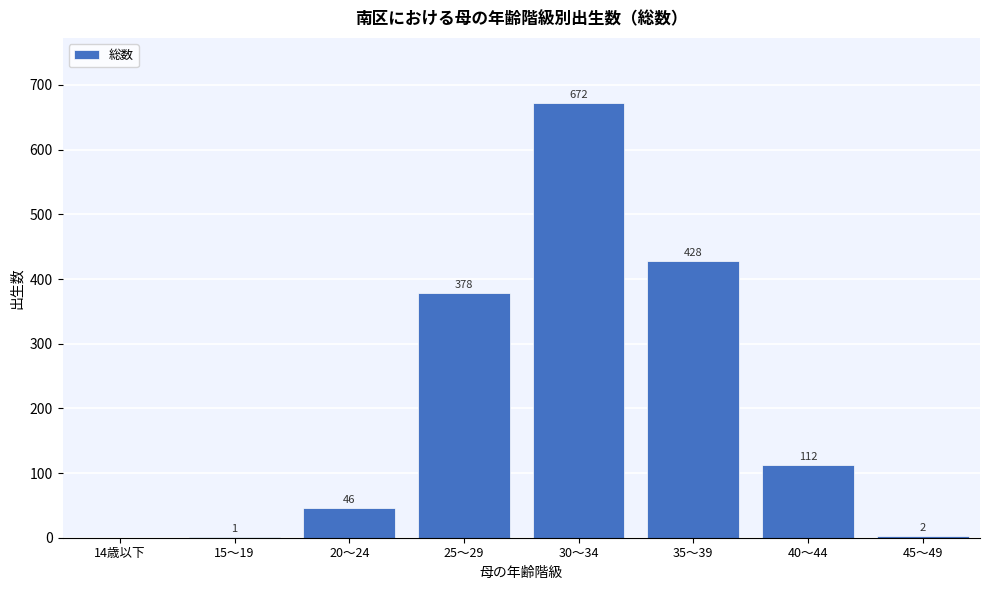

Reading right to left, transcribe all the data shown in this chart.

45～49=2	40～44=112	35～39=428	30～34=672	25～29=378	20～24=46	15～19=1	14歳以下=0